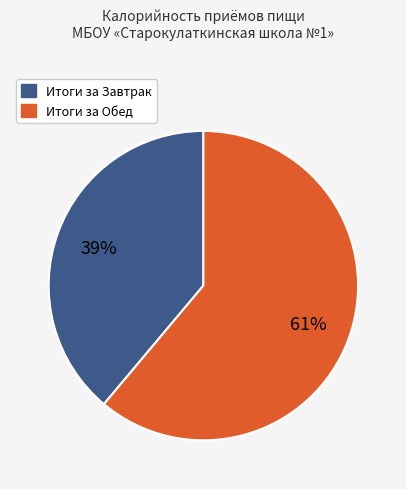

Which category has the smallest portion of the pie?

Итоги за Завтрак